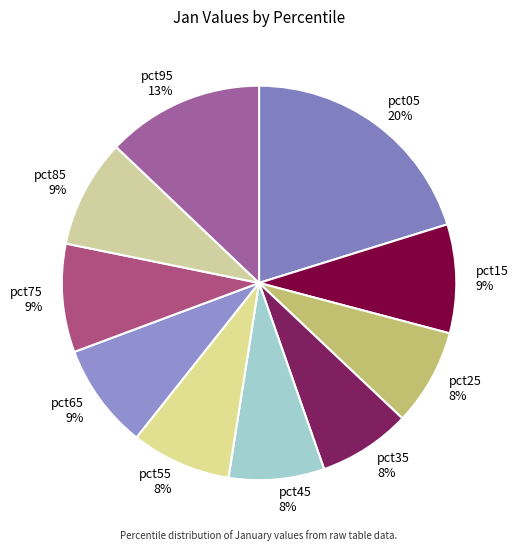

Does pct65 represent more than half of the total?

No